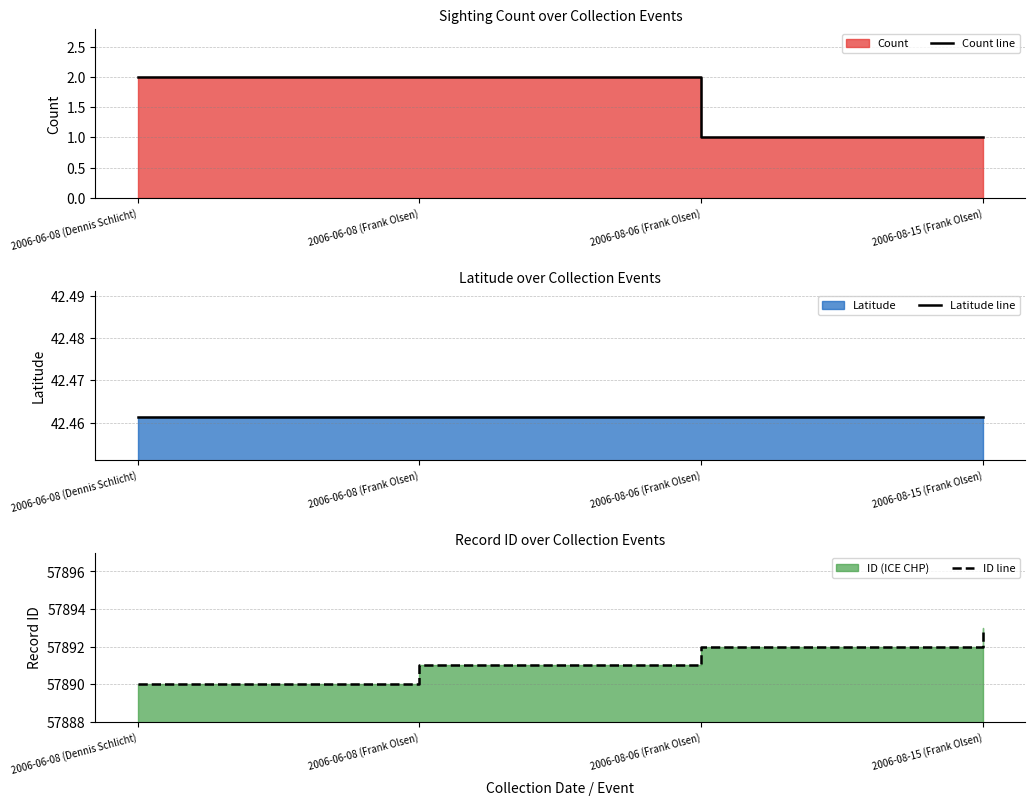

Between 2006-06-08 (Dennis Schlicht) and 2006-08-06 (Frank Olsen), which series saw the biggest shift?

ID line